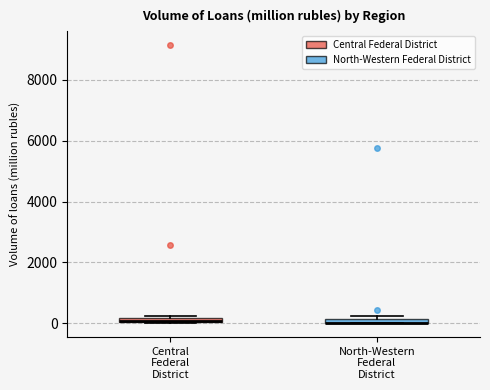

Where is the upper edge of the box for North-Western Federal District on the y-axis? The values are not printed on the chart, so give them approximately, as read against the axis.

200